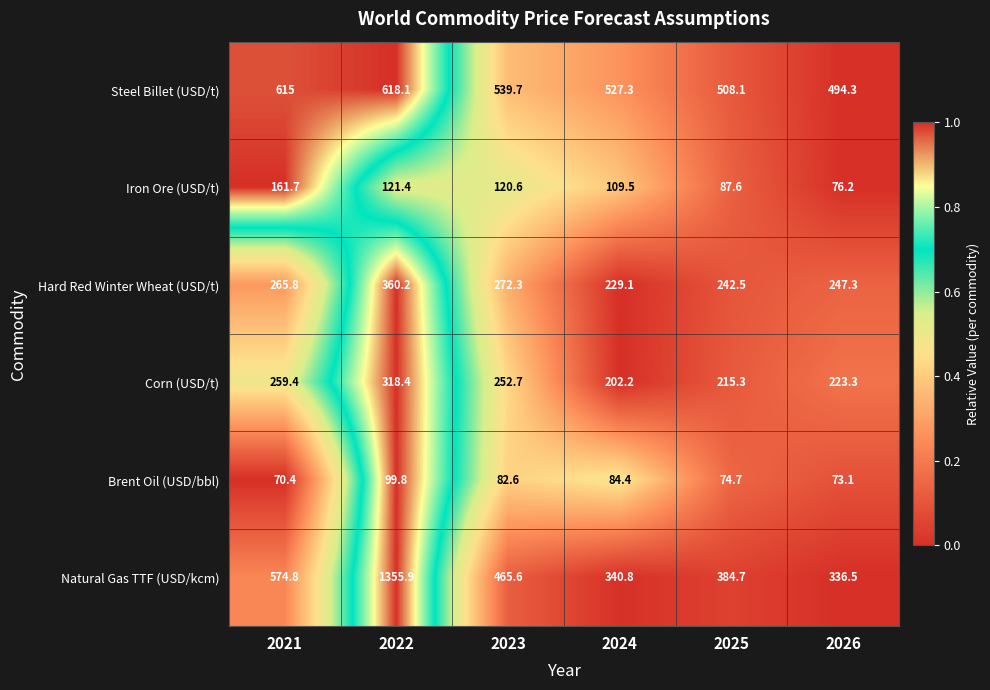

At 2021, list the series in order from largest to smallest.

Steel Billet (USD/t), Natural Gas TTF (USD/kcm), Hard Red Winter Wheat (USD/t), Corn (USD/t), Iron Ore (USD/t), Brent Oil (USD/bbl)